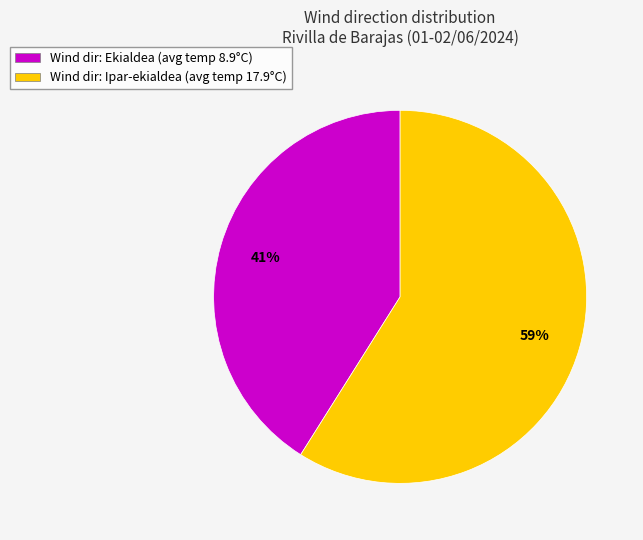

How many slices are in this pie chart?

2